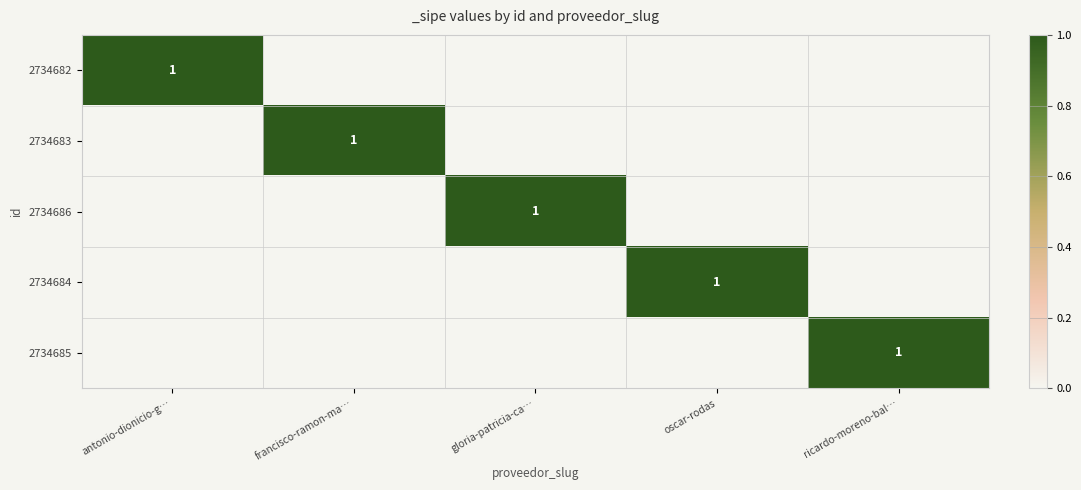

At which category is the sum across all series the highest?

antonio-dionicio-g…